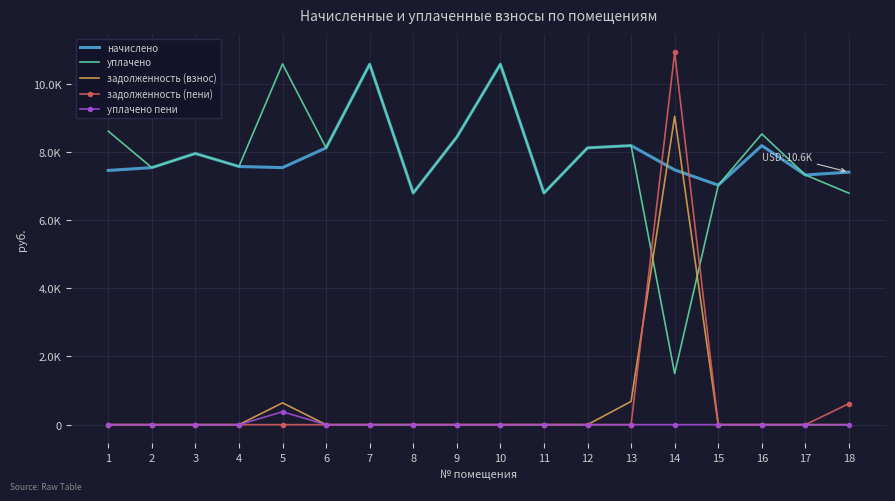

Which label corresponds to the largest value in the chart?

14